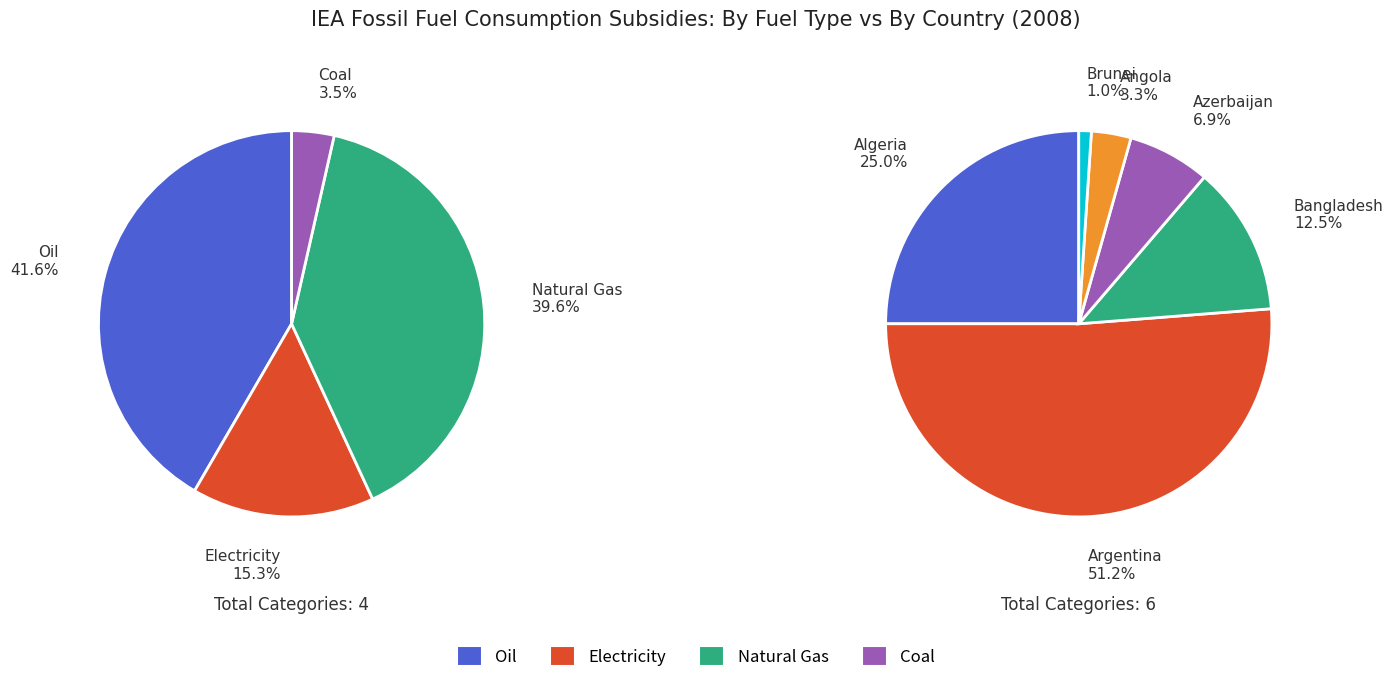

Is the sum of Argentina Total and Coal greater than half?

No